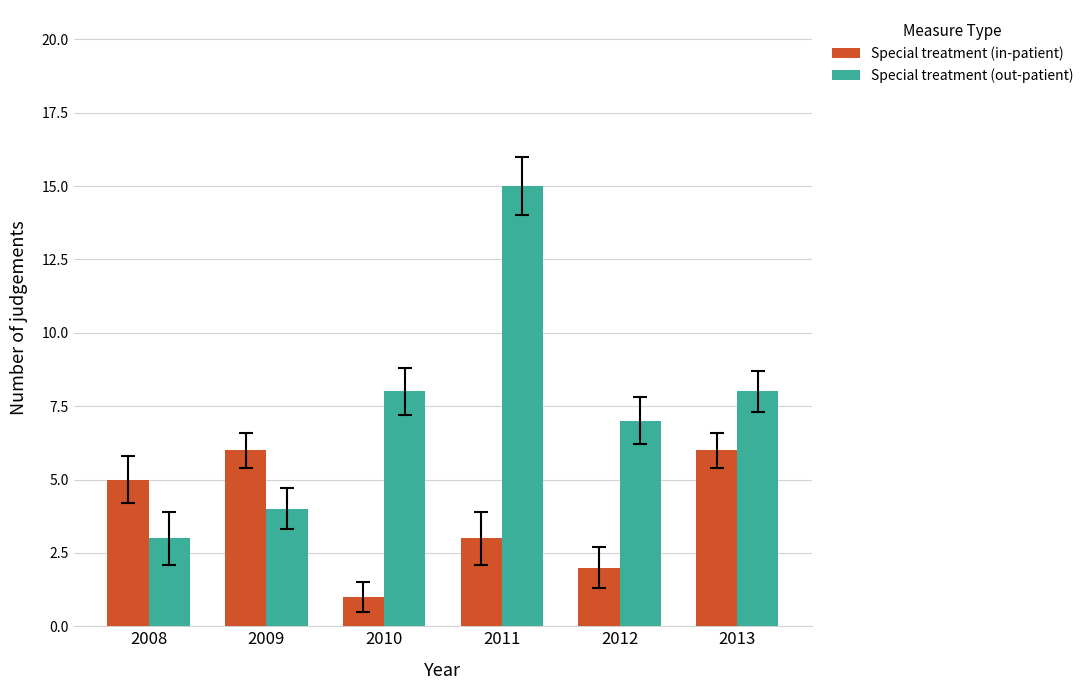

Is the value of Special treatment (in-patient) at 2013 greater than the value of Special treatment (out-patient) at 2012?

No